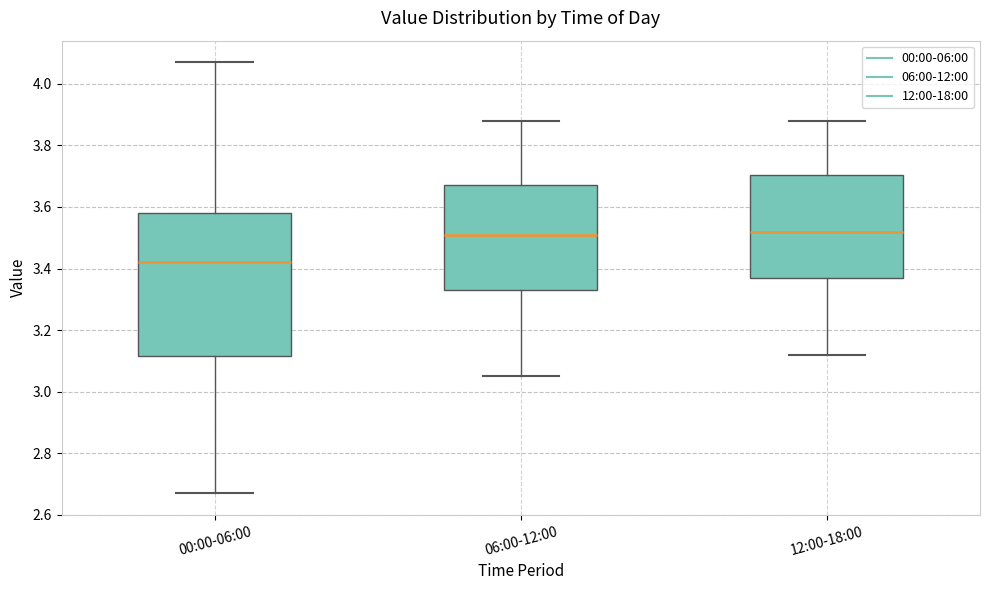

Reading left to right, transcribe this box plot: for each box, give where its median line is, the range the box spans, and where its two whiskers end, as read against the y-axis. The values are not printed on the chart, so give them approximately, as read against the axis.

00:00-06:00: median 3.42, box 3.12 to 3.58, whiskers 2.68 to 4.08
06:00-12:00: median 3.52, box 3.34 to 3.68, whiskers 3.06 to 3.88
12:00-18:00: median 3.52, box 3.38 to 3.70, whiskers 3.12 to 3.88